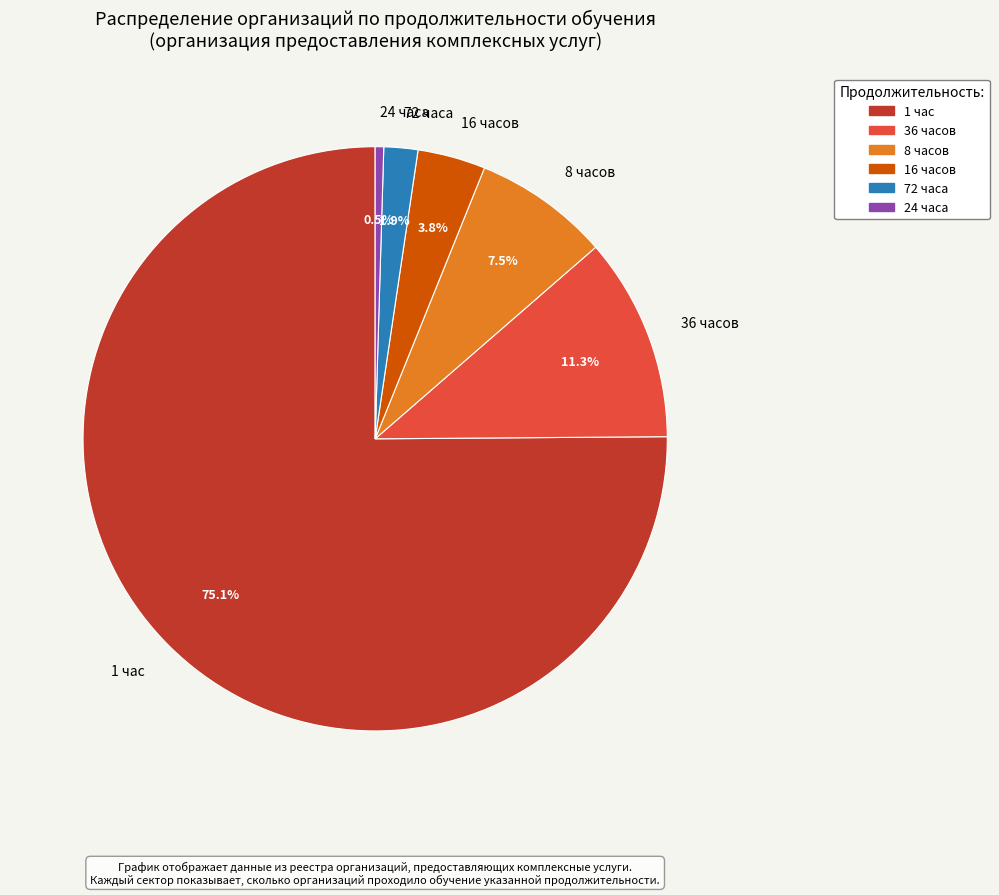

Is it true that 1 час is 84% of the pie?

False